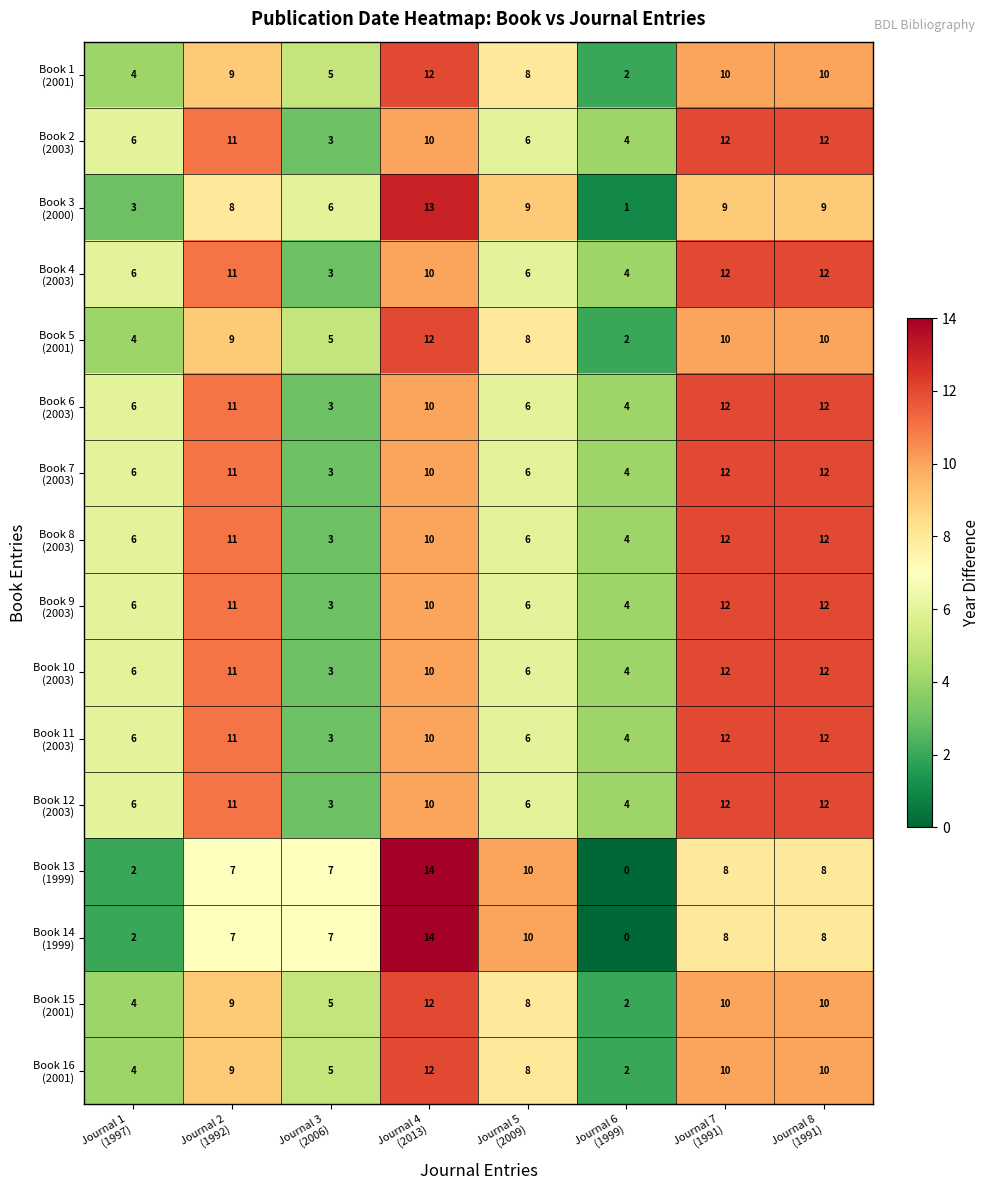

At how many categories does at least one series exceed 3?

8